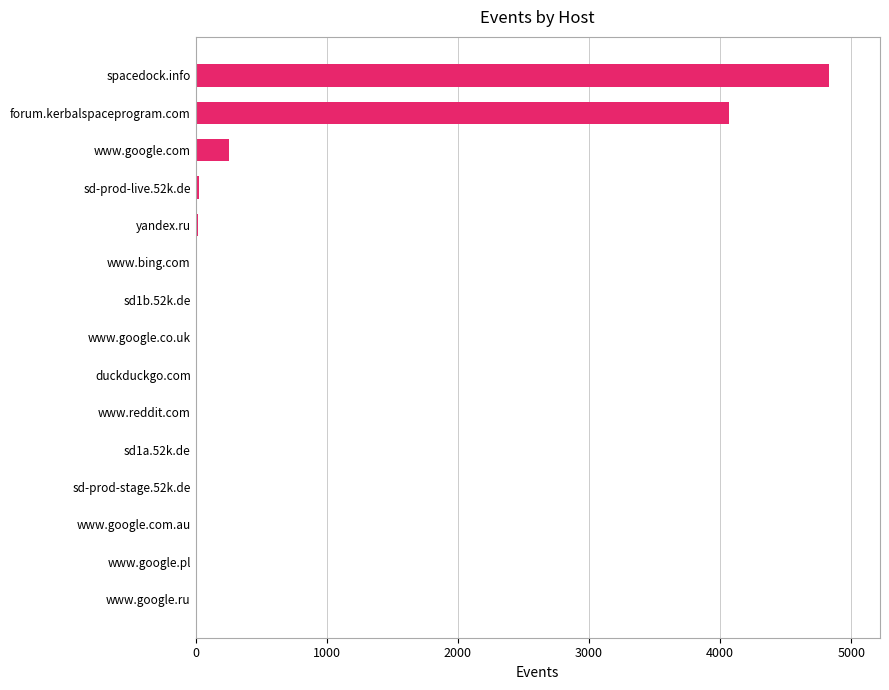

Is it true that the value at spacedock.info is 3162?

False